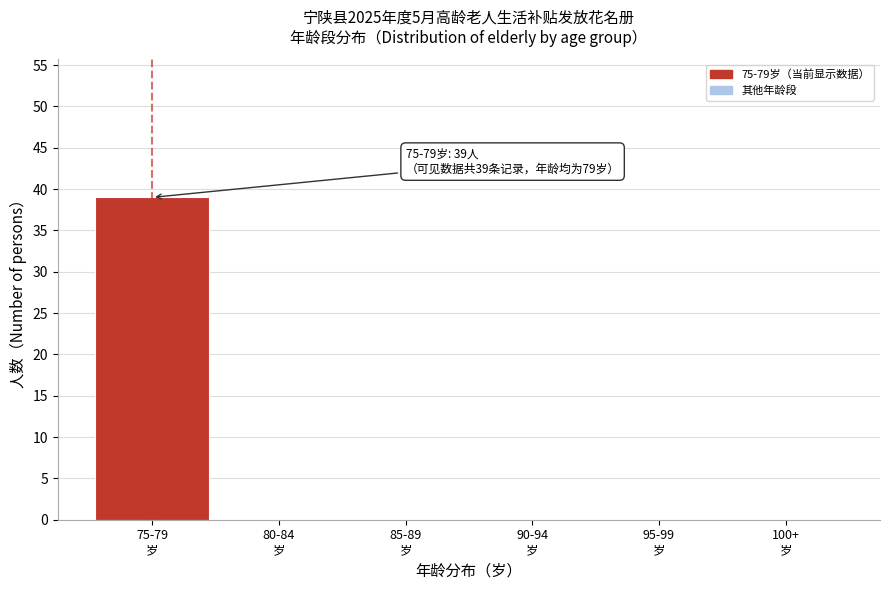

What is the sum of all values?

39